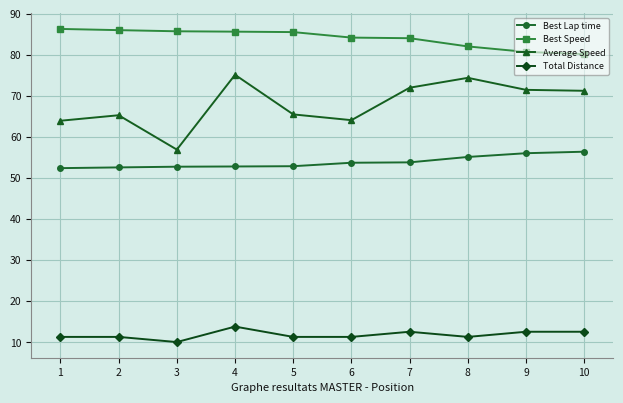

The Total Distance series shows 2.7 at 4. True or false?

False